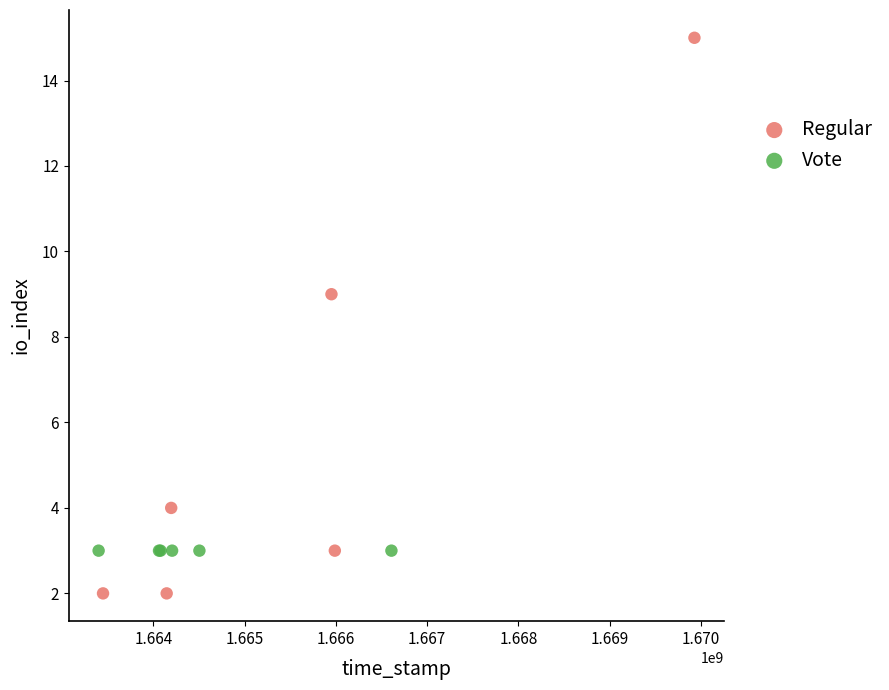

Which series reaches the maximum Y coordinate?

Regular